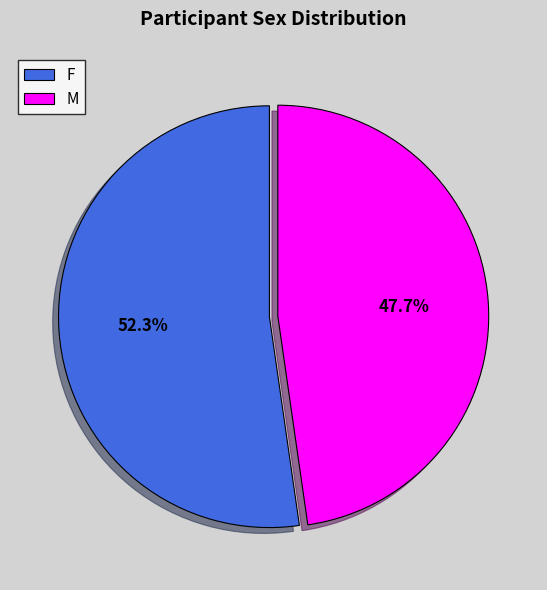

To the nearest percent, what is the average slice percentage?

50%